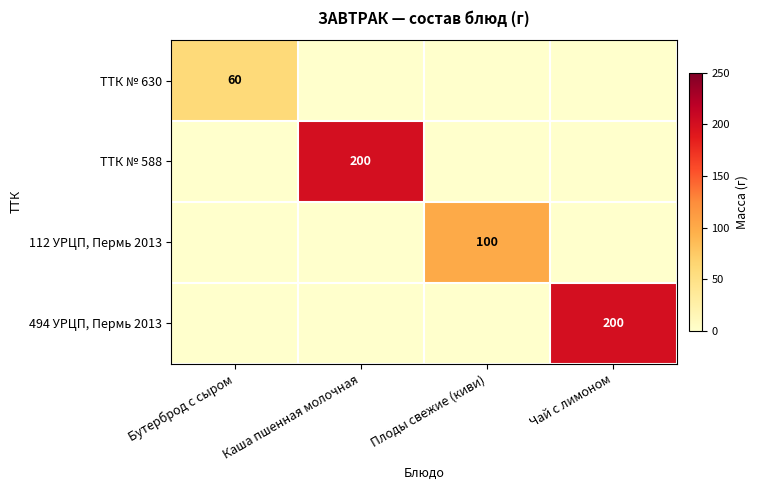

The 112 УРЦП, Пермь 2013 series shows 100 at Плоды свежие (киви). True or false?

True